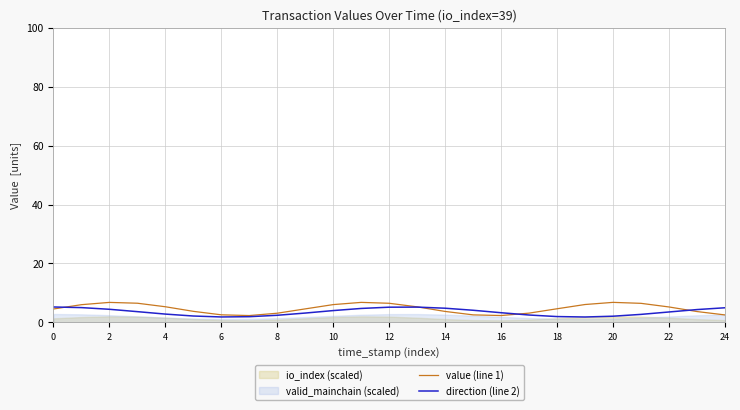

The direction (line 2) series shows 6.2 at 6. True or false?

False